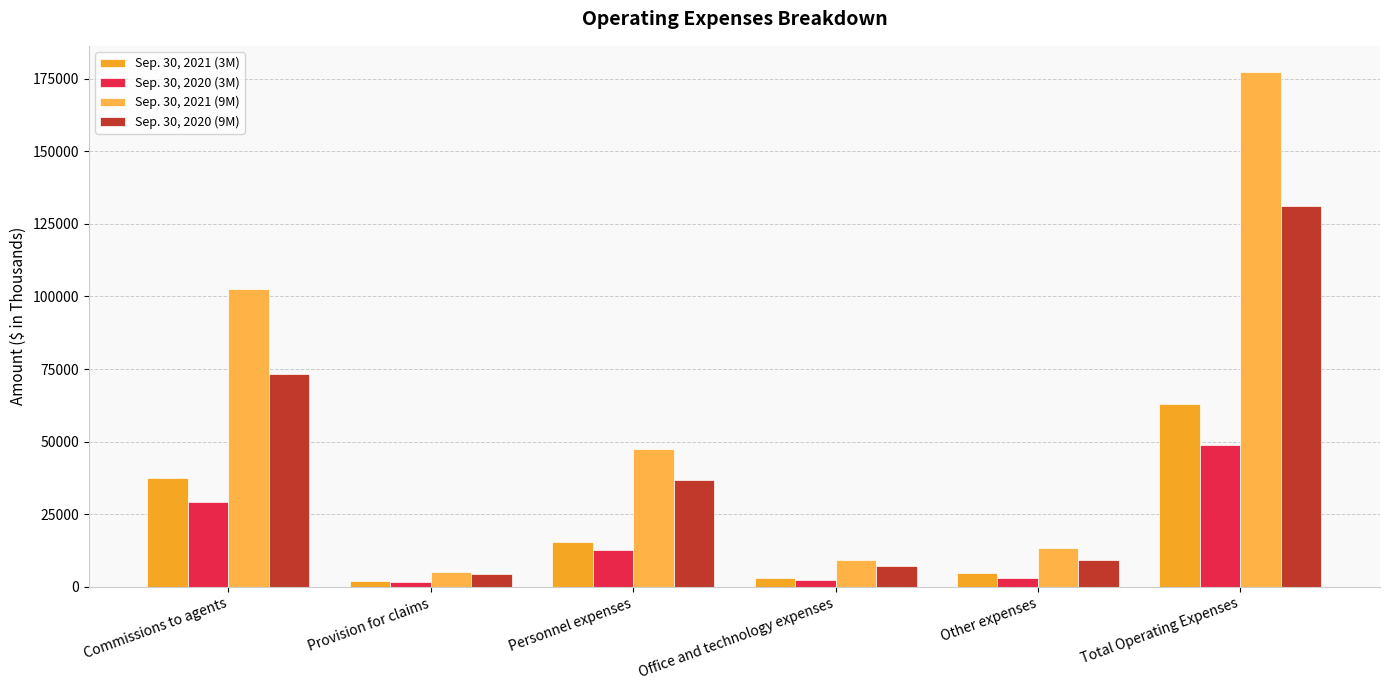

Between Other expenses and Office and technology expenses, which is larger?

Other expenses